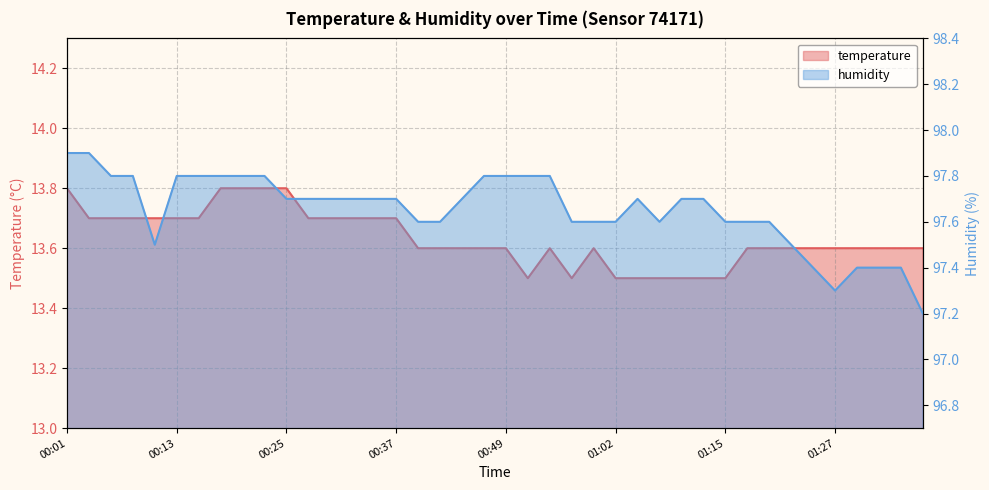

What is the difference between the second highest and second lowest values in the humidity series?

0.6